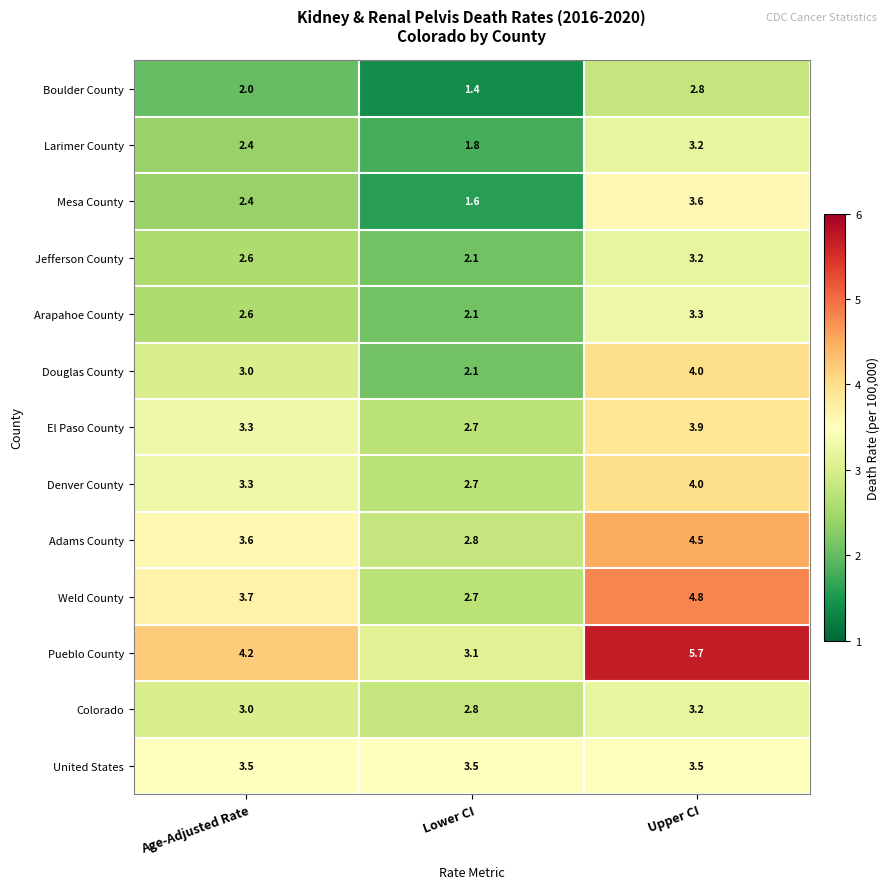

What value does the Arapahoe County series have at Lower CI?

2.1